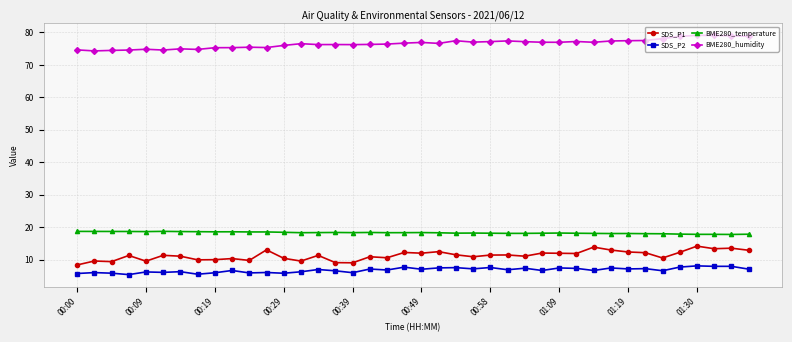

What are all the series names shown in the legend?

SDS_P1, SDS_P2, BME280_temperature, BME280_humidity